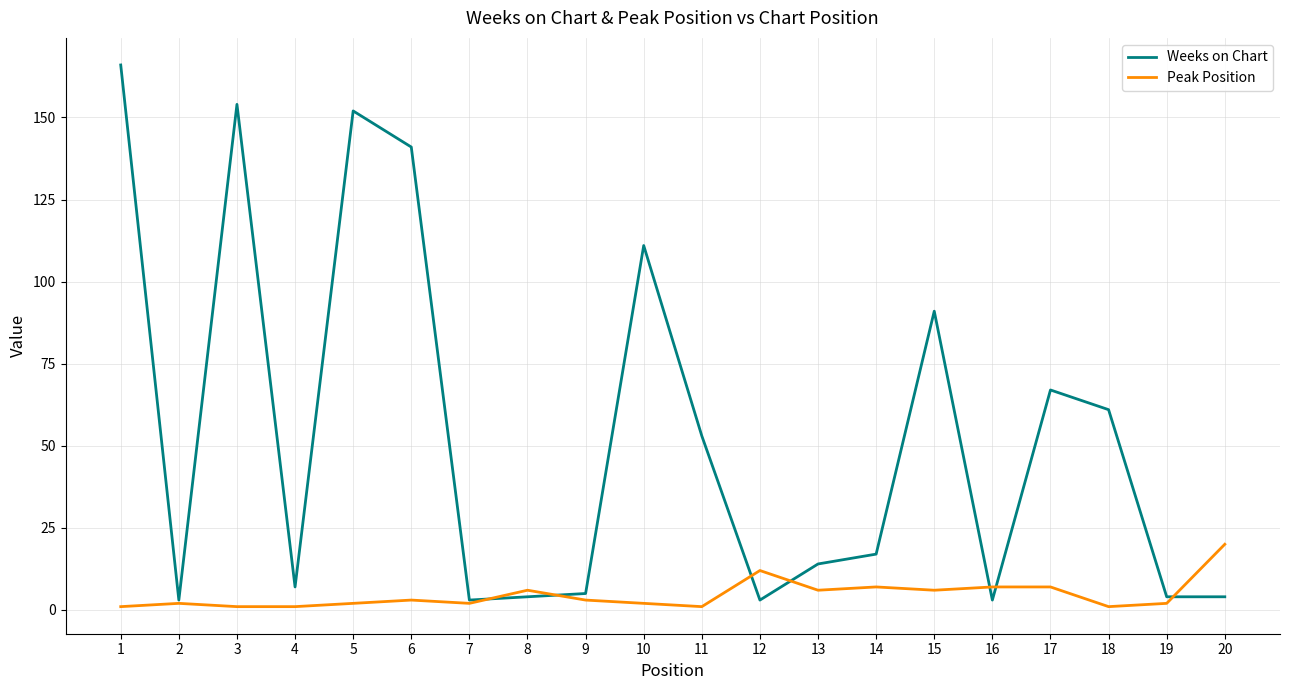

How many lines are shown in the chart?

2